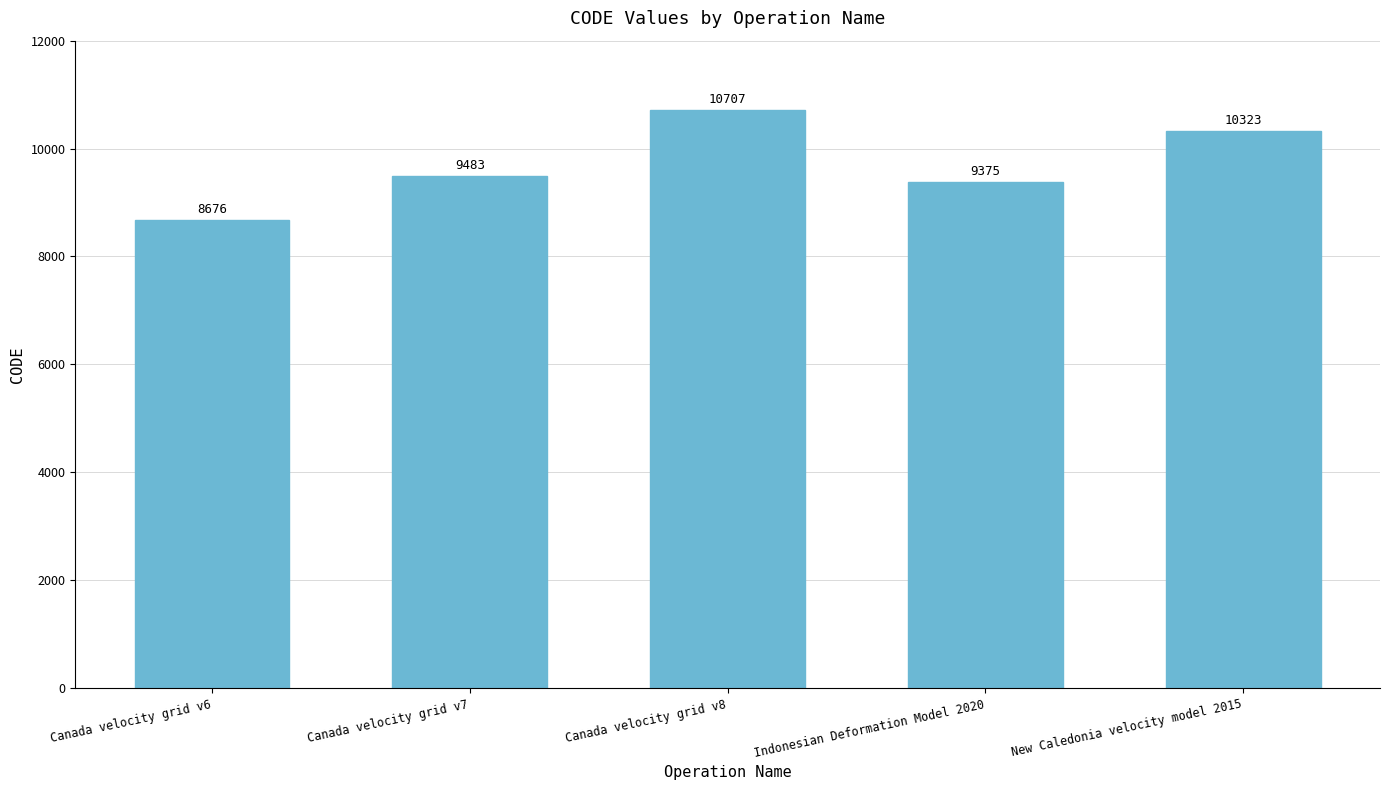

List the labels in order of value, largest first.

Canada velocity grid v8, New Caledonia velocity model 2015, Canada velocity grid v7, Indonesian Deformation Model 2020, Canada velocity grid v6